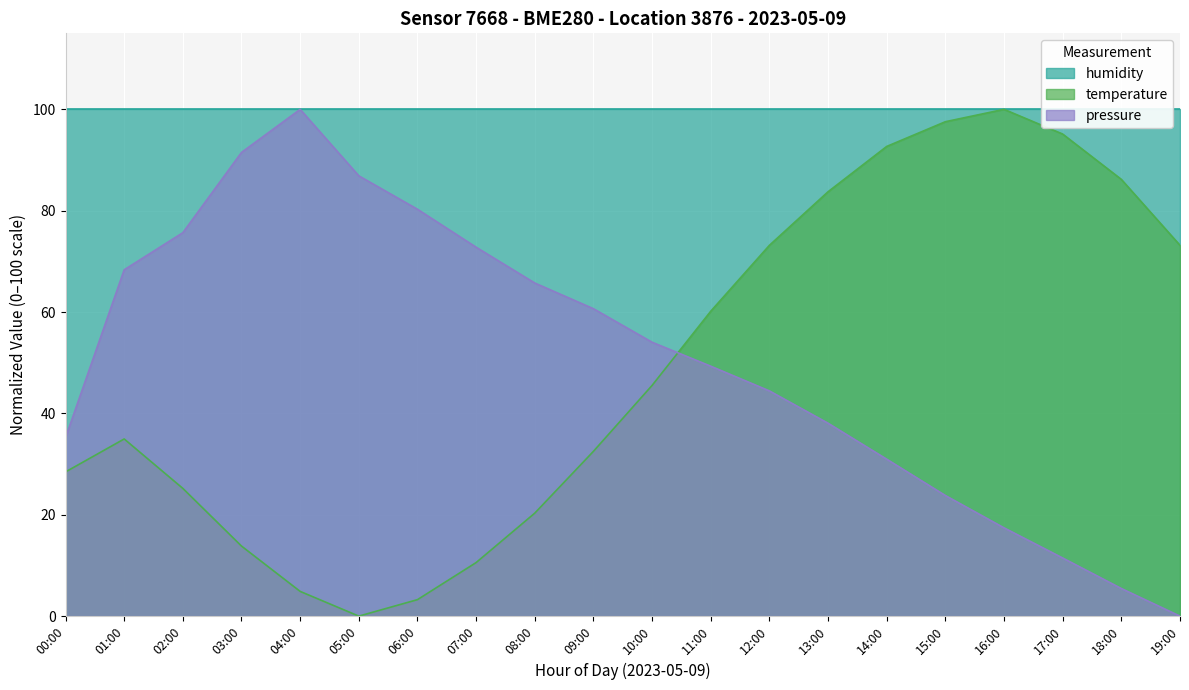

What position from the right is 08:00?

12